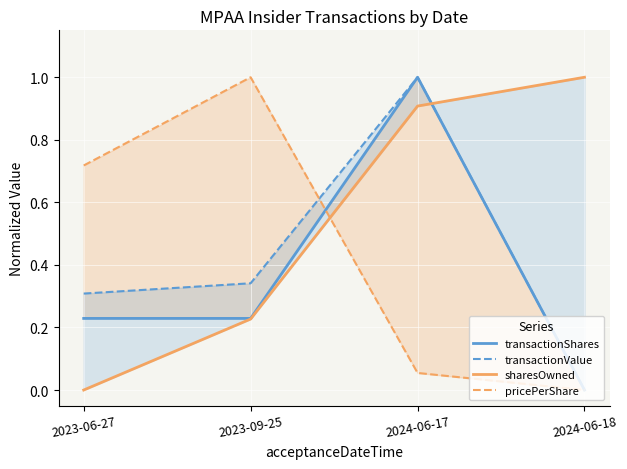

What are all the series names shown in the legend?

transactionShares, transactionValue, sharesOwned, pricePerShare